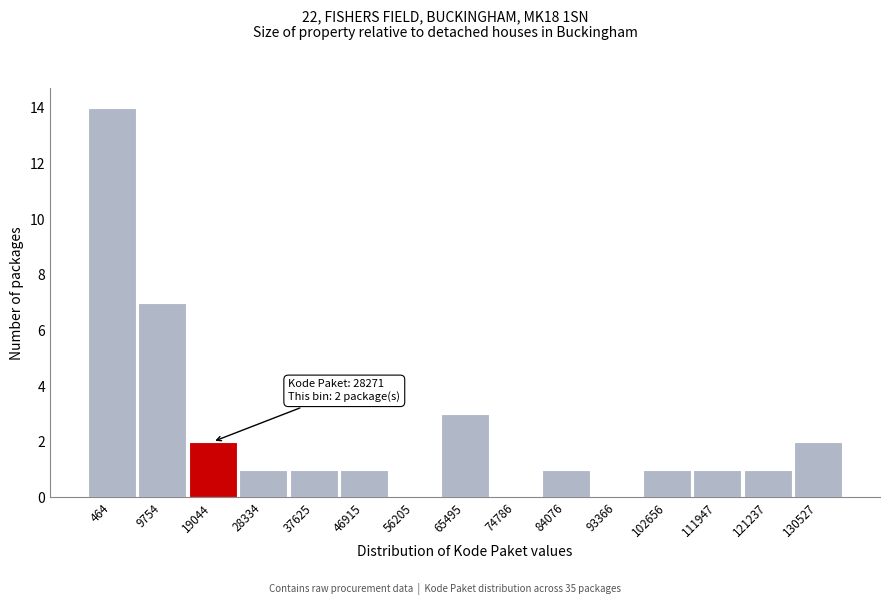

Reading right to left, extract all data points from this chart.

130527=2	121237=1	111947=1	102656=1	93366=0	84076=1	74786=0	65495=3	56205=0	46915=1	37625=1	28334=1	19044=2	9754=7	464=14